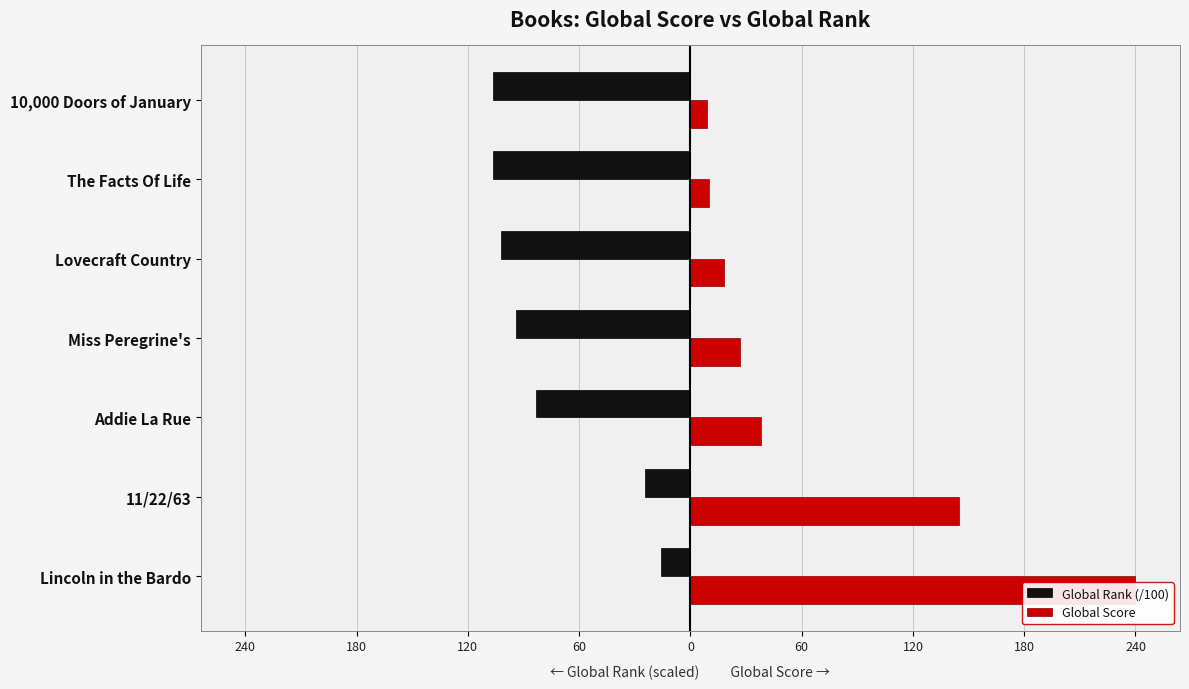

What is the value of the Global Score bar at the 2nd from the left?

145.0